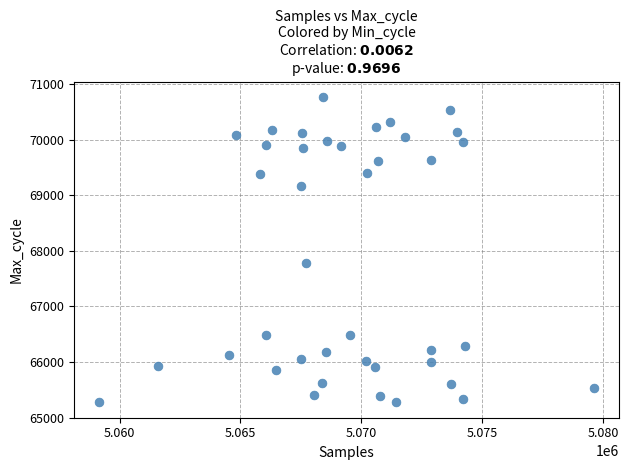

What Y value in the scatter plot is closest to 68020?

67771